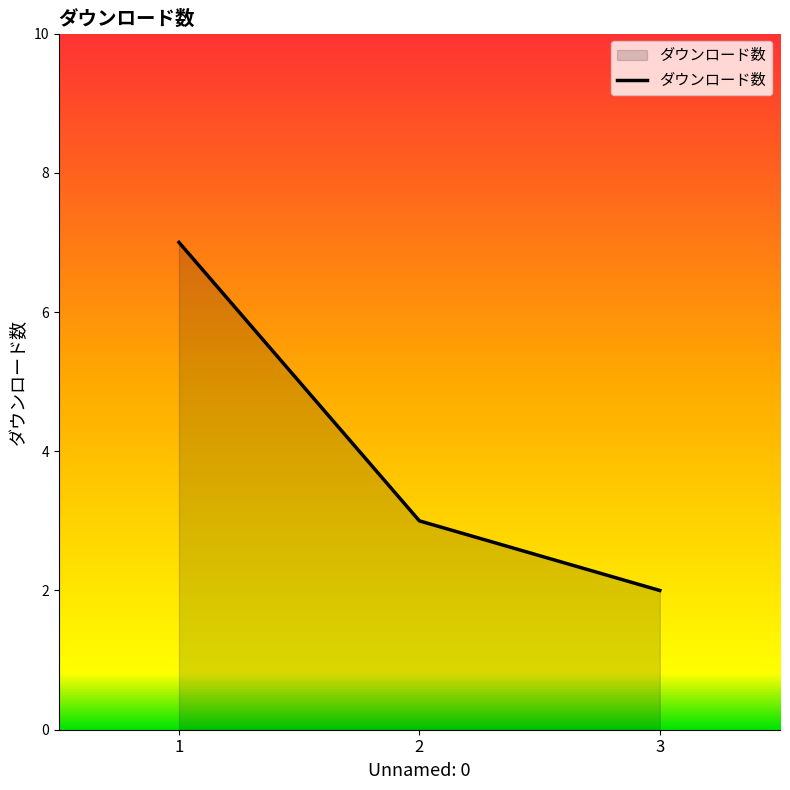

Reading left to right, list all the values displayed in this chart.

1=7	2=3	3=2